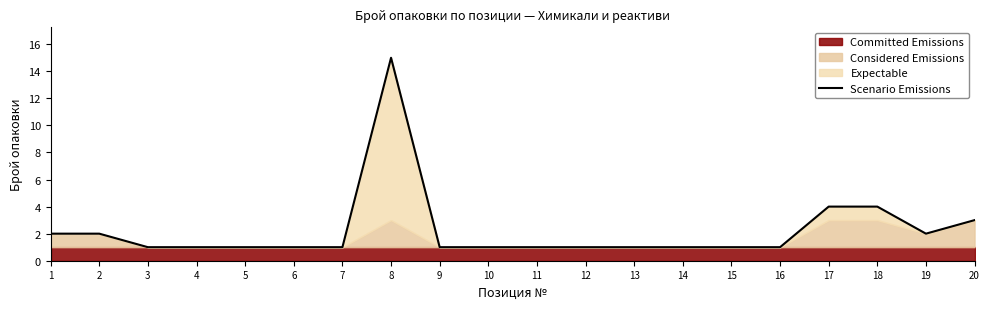

What is the sum of all values?

45